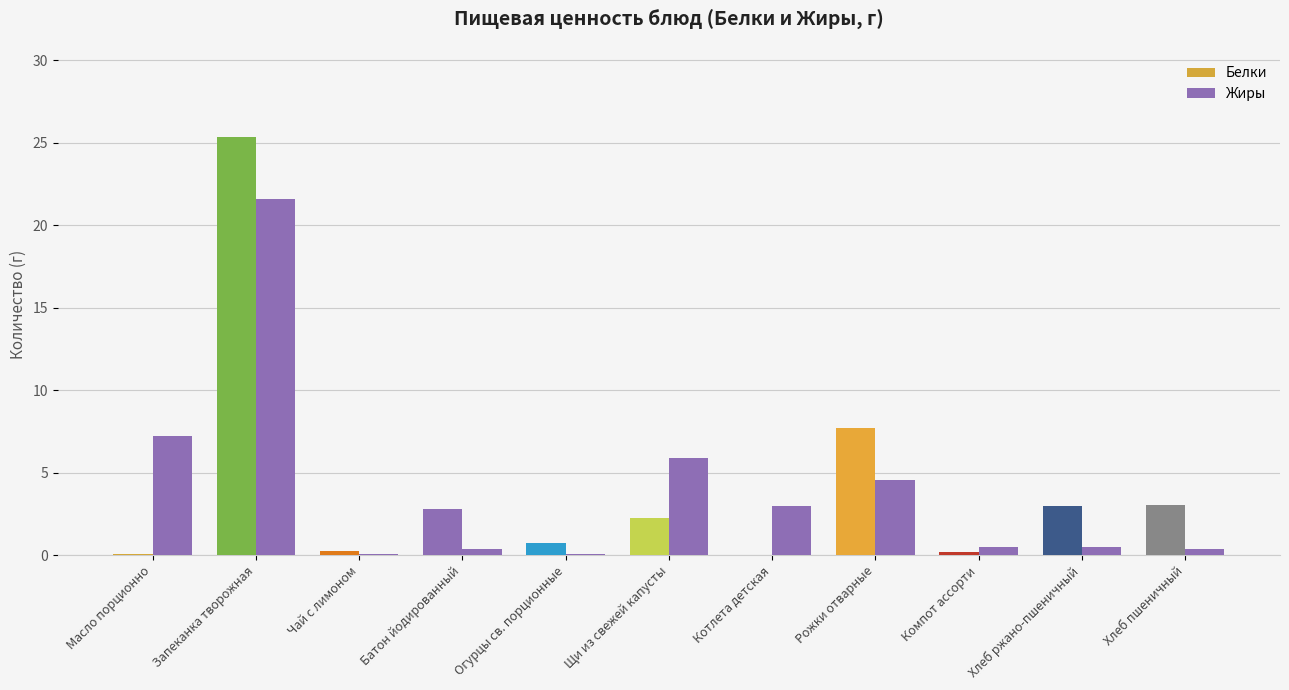

Count the number of data series in this chart.

2